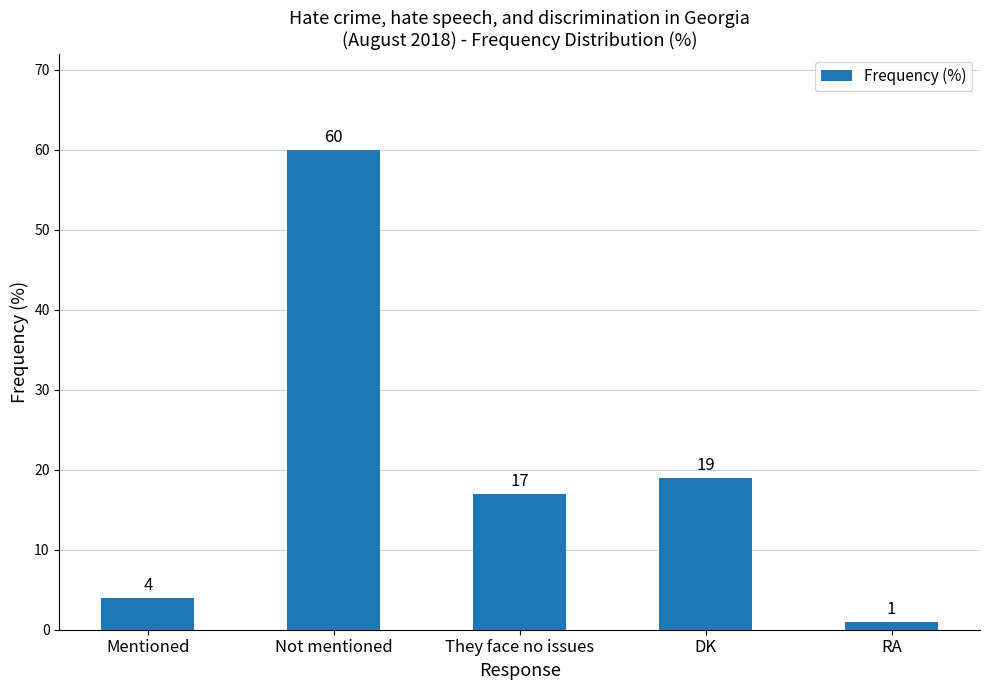

At which category does the chart reach its peak across all series?

Not mentioned